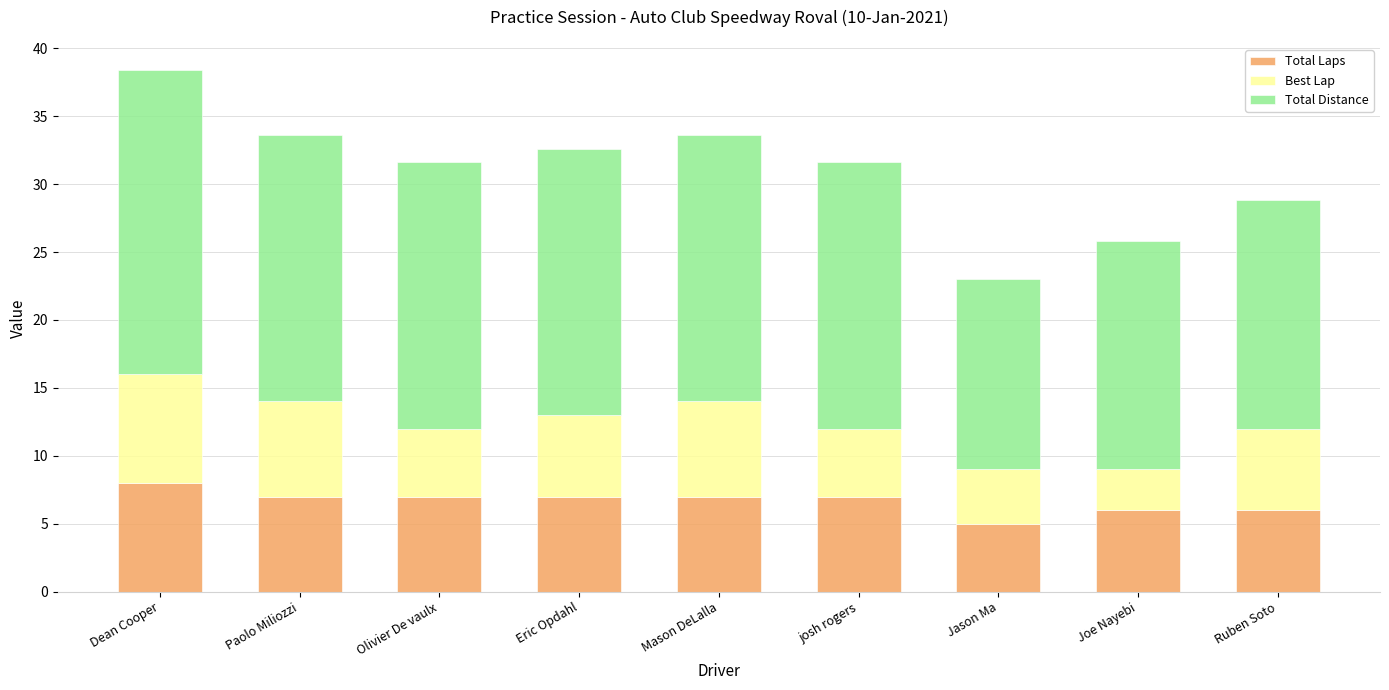

Reading left to right, list the values for the Total Laps series.

Dean Cooper=8.0	Paolo Miliozzi=7.0	Olivier De vaulx=7.0	Eric Opdahl=7.0	Mason DeLalla=7.0	josh rogers=7.0	Jason Ma=5.0	Joe Nayebi=6.0	Ruben Soto=6.0